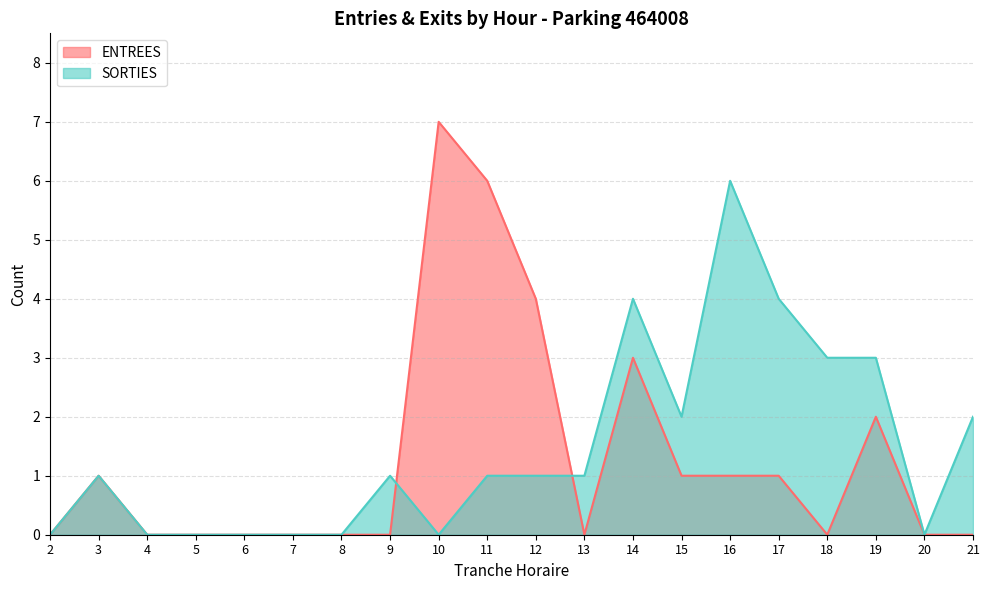

How many data points in ENTREES are above 0?

9